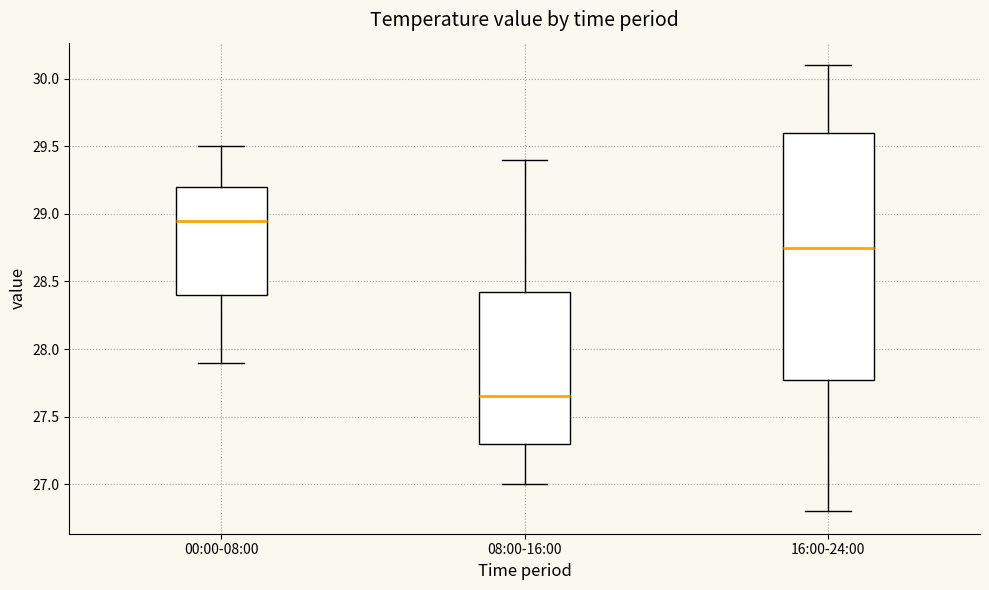

Reading left to right, read every box against the y-axis: the position of its median line, the range the box covers, and the ends of its whiskers. The values are not printed on the chart, so give them approximately, as read against the axis.

00:00-08:00: median 28.95, box 28.40 to 29.20, whiskers 27.90 to 29.50
08:00-16:00: median 27.65, box 27.30 to 28.45, whiskers 27.00 to 29.40
16:00-24:00: median 28.75, box 27.80 to 29.60, whiskers 26.80 to 30.10